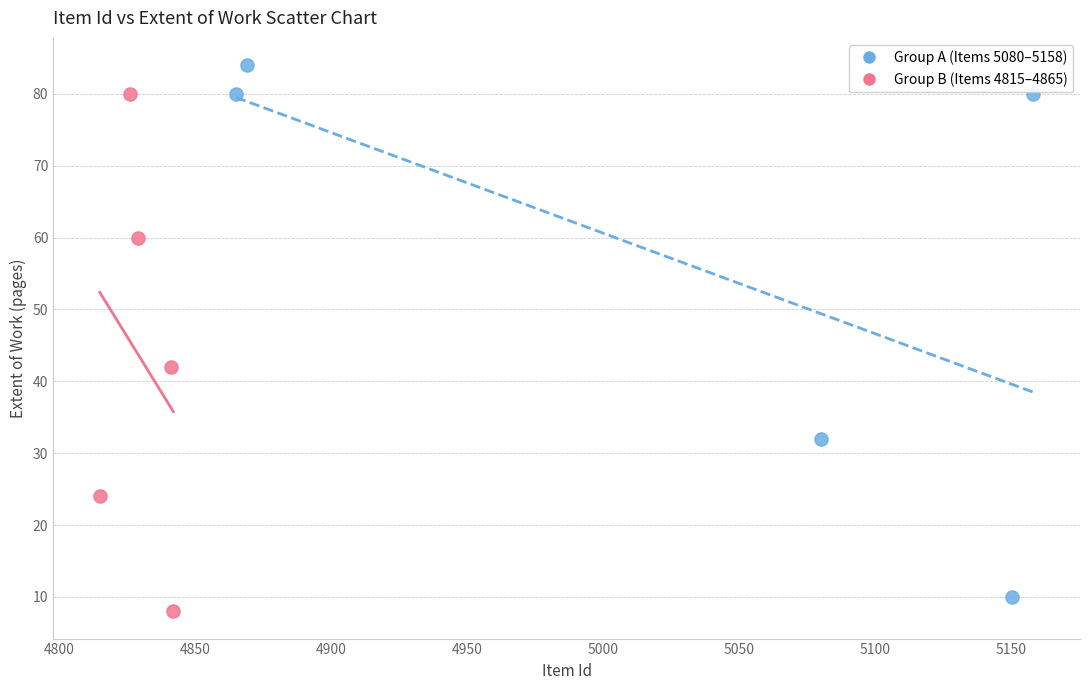

Which series contains the lowest Y value?

Group B (Items 4815–4865)